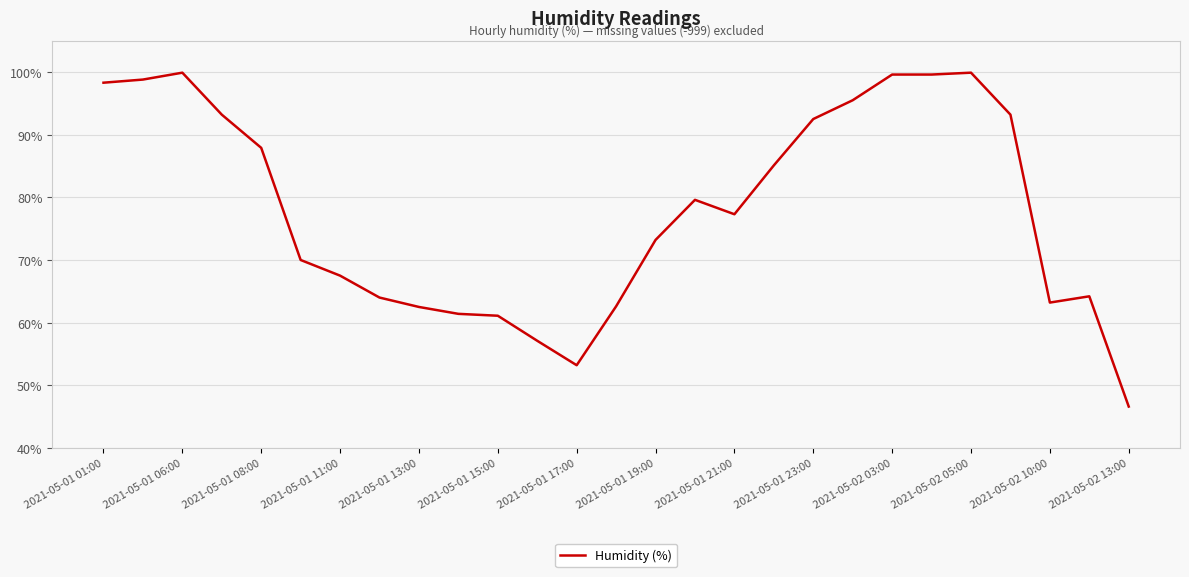

What is the smallest value displayed?

46.6